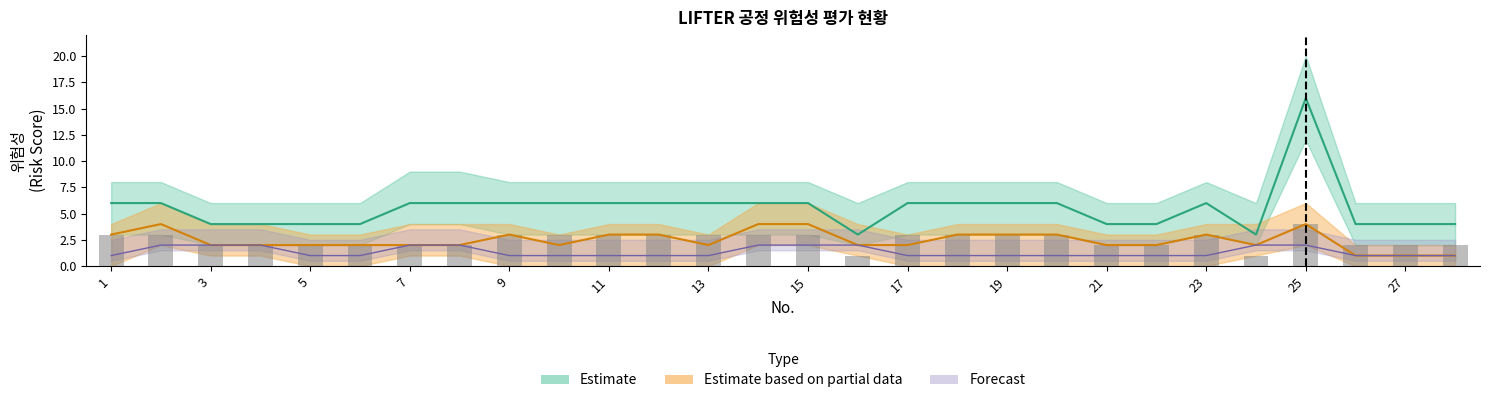

How many groups of bars are there?

28